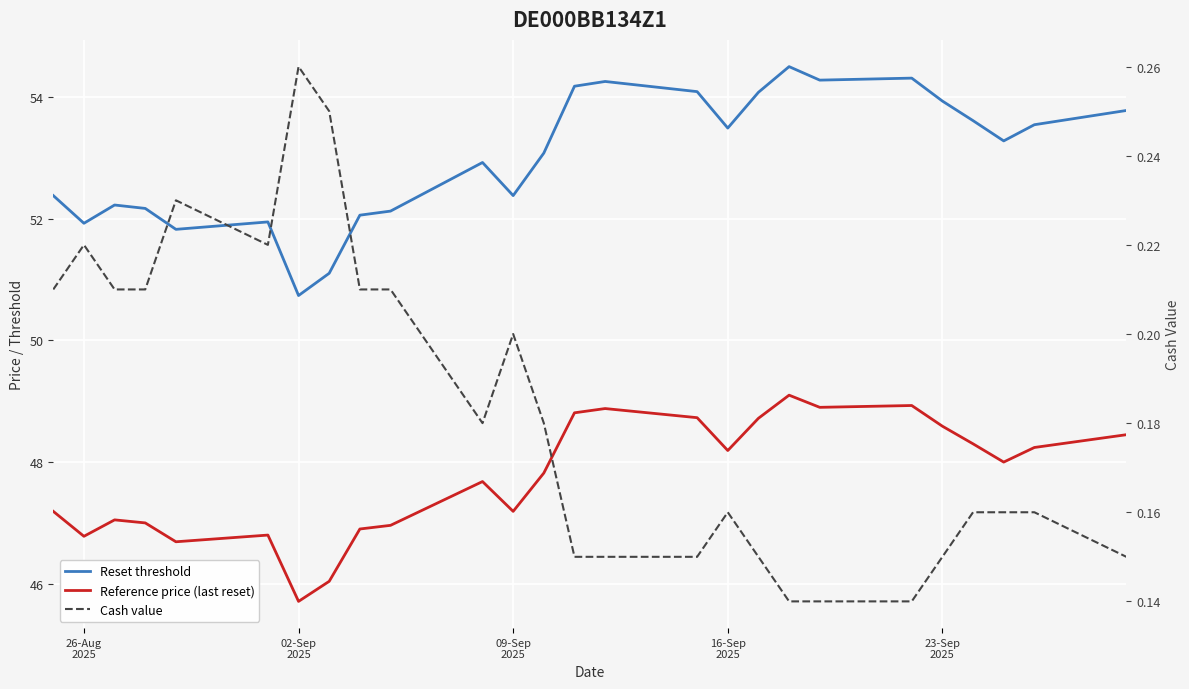

What is the difference between the maximum and minimum values in the Reference price (last reset) series?

3.4